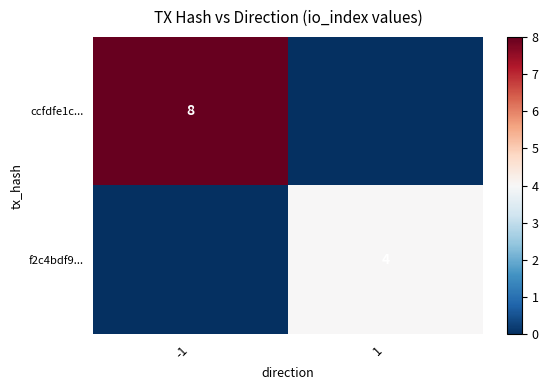

At which category is the sum across all series the highest?

-1